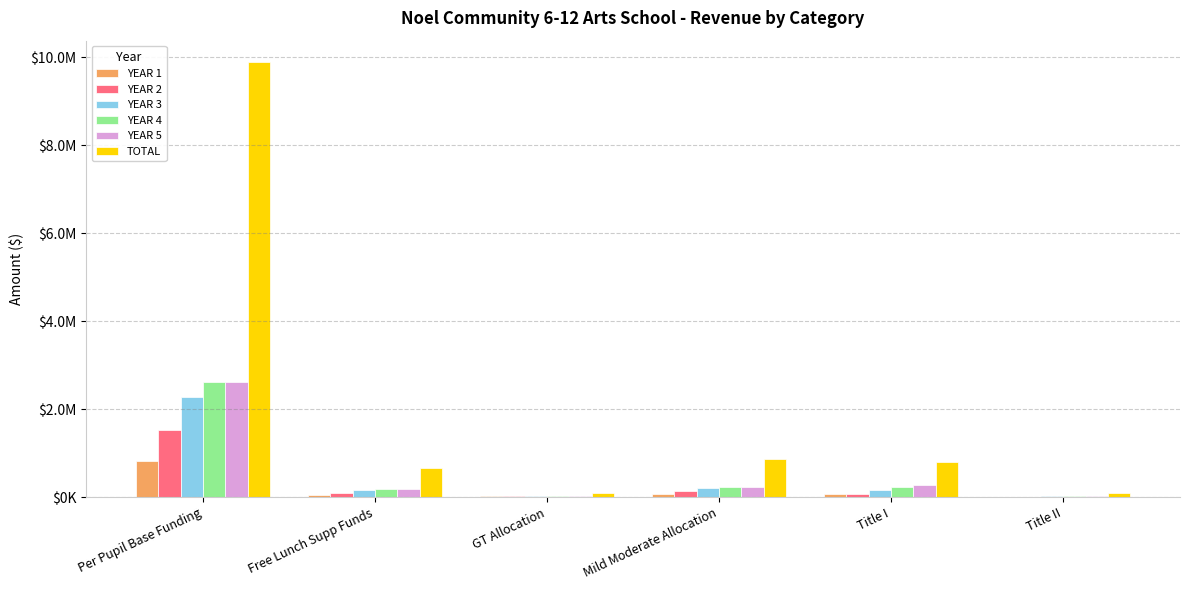

Between Mild Moderate Allocation and Title II, which is larger?

Mild Moderate Allocation